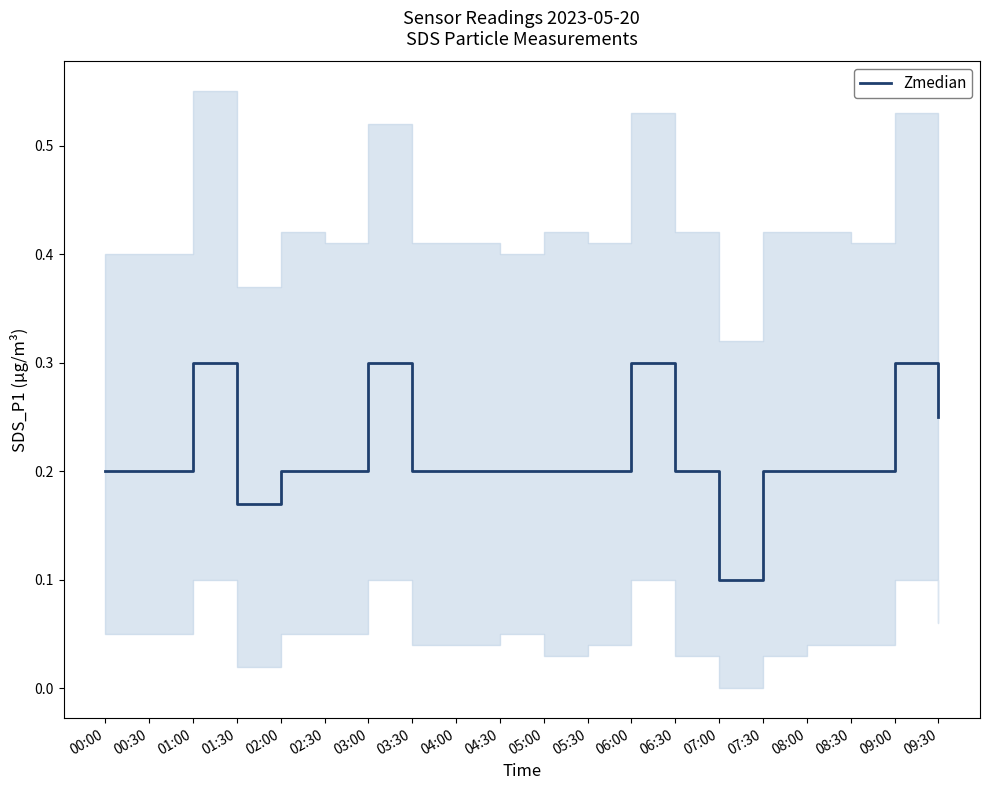

Between 03:30 and 07:00, which is larger?

03:30